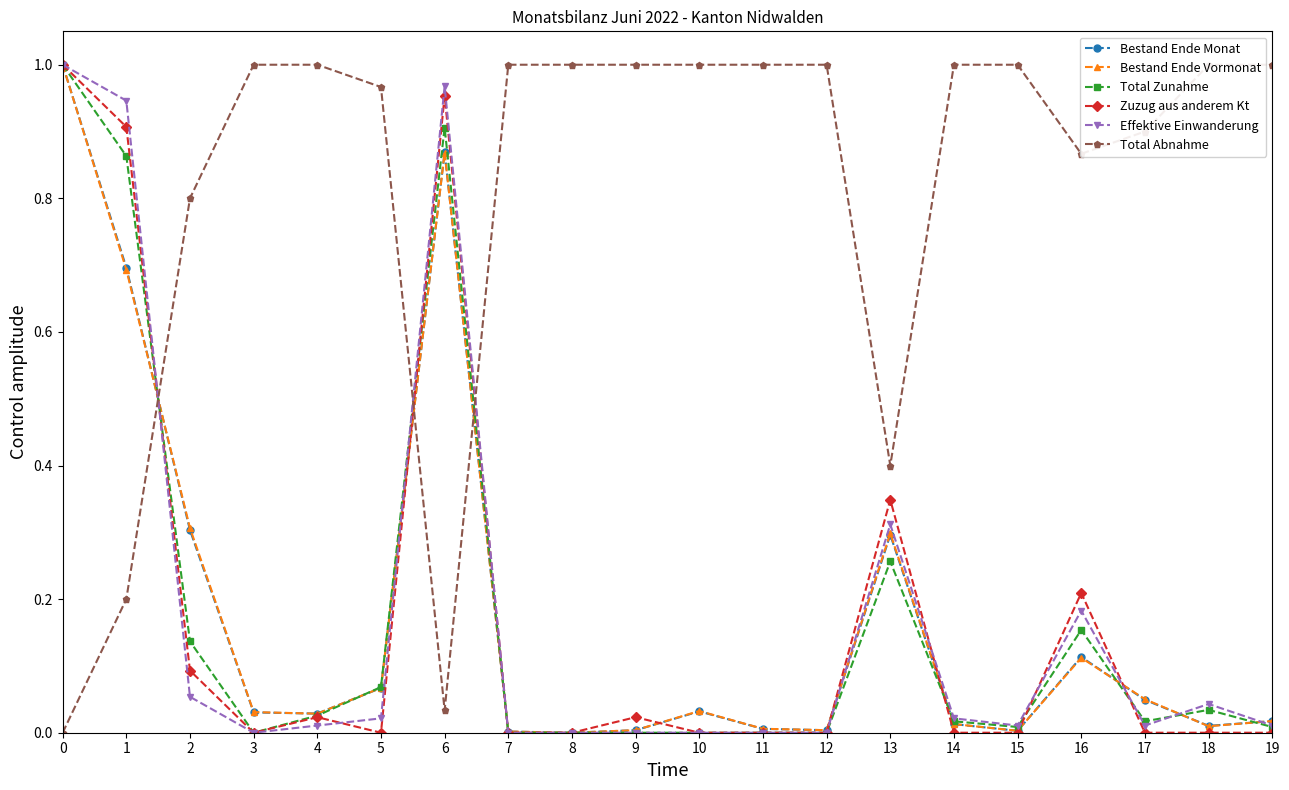

How many lines are shown in the chart?

6